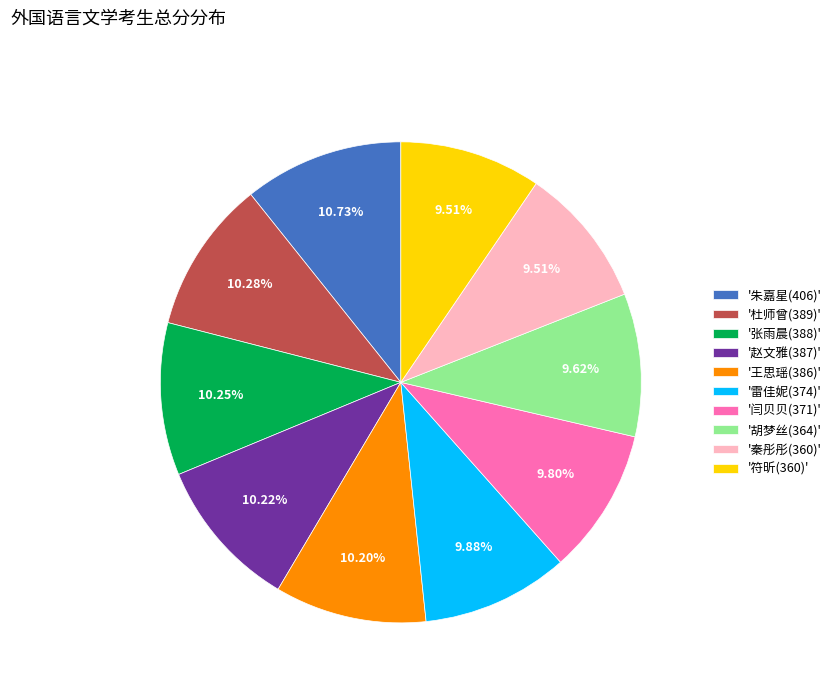

Approximately how many times larger is the value at '闫贝贝(371)' compared to '符昕(360)'?

1.0